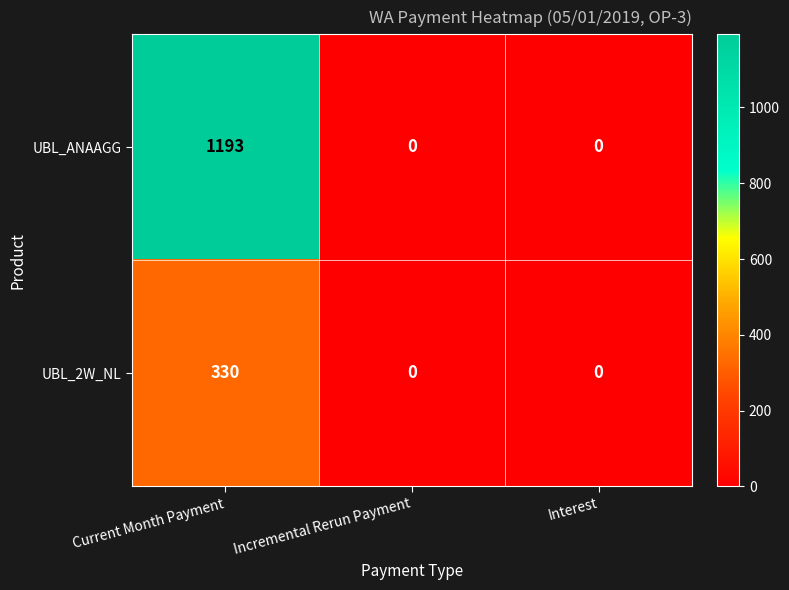

The UBL_2W_NL series shows 330 at Current Month Payment. True or false?

True